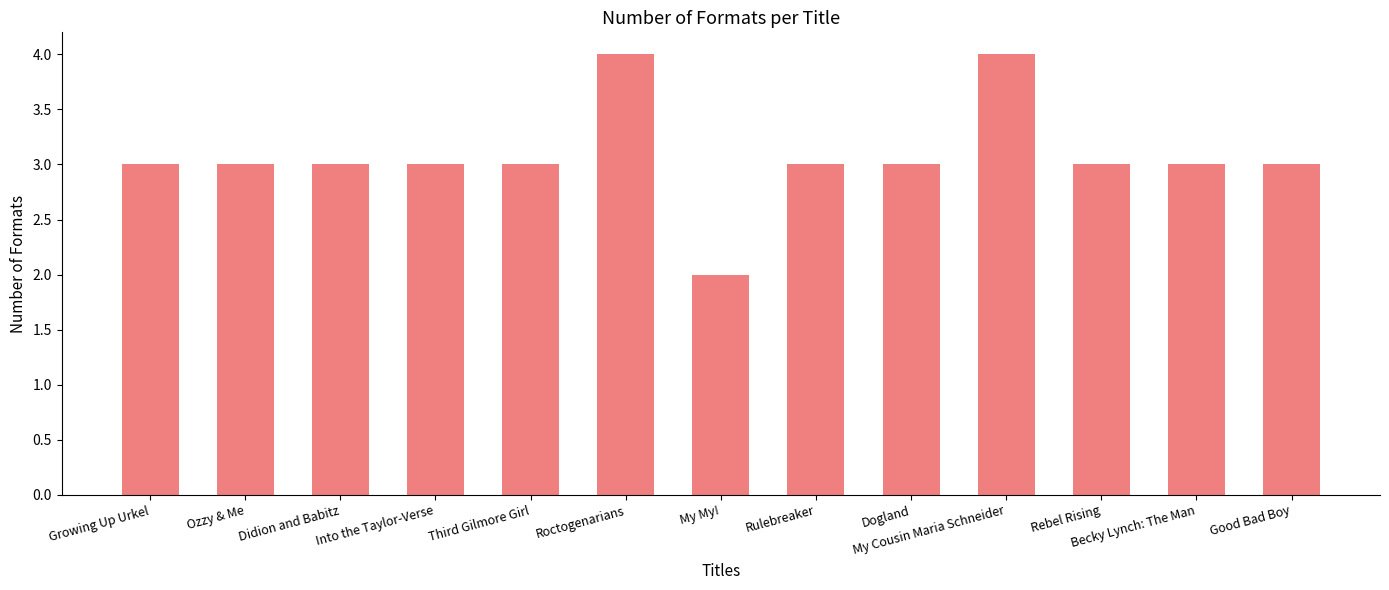

What is the sum of all values?

40